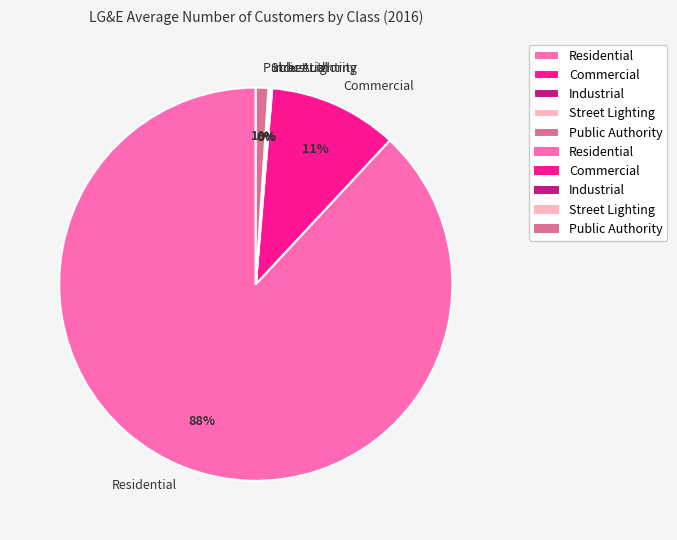

Does any single category account for the majority?

Yes